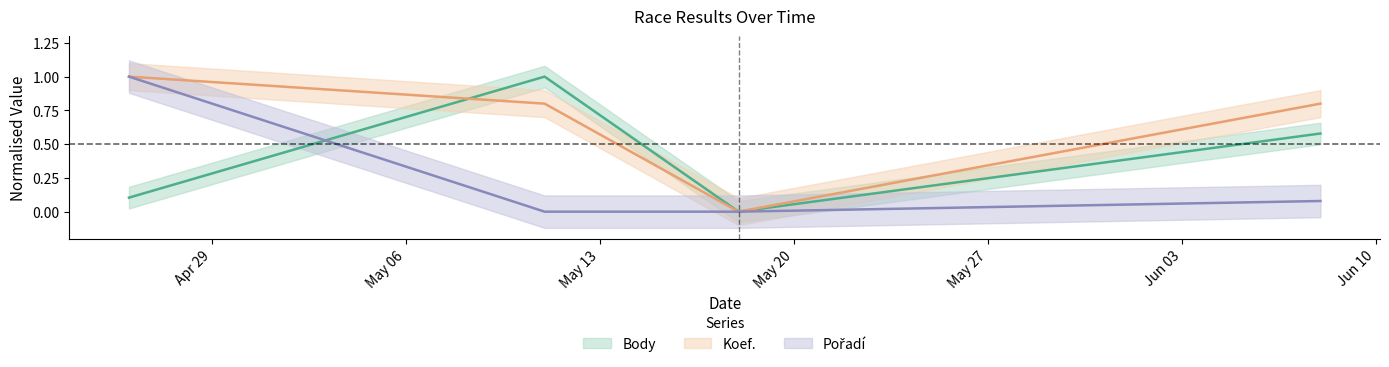

Rank the categories by Body value from highest to lowest.

2024-05-11, 2024-06-08, 2024-04-26, 2024-05-18